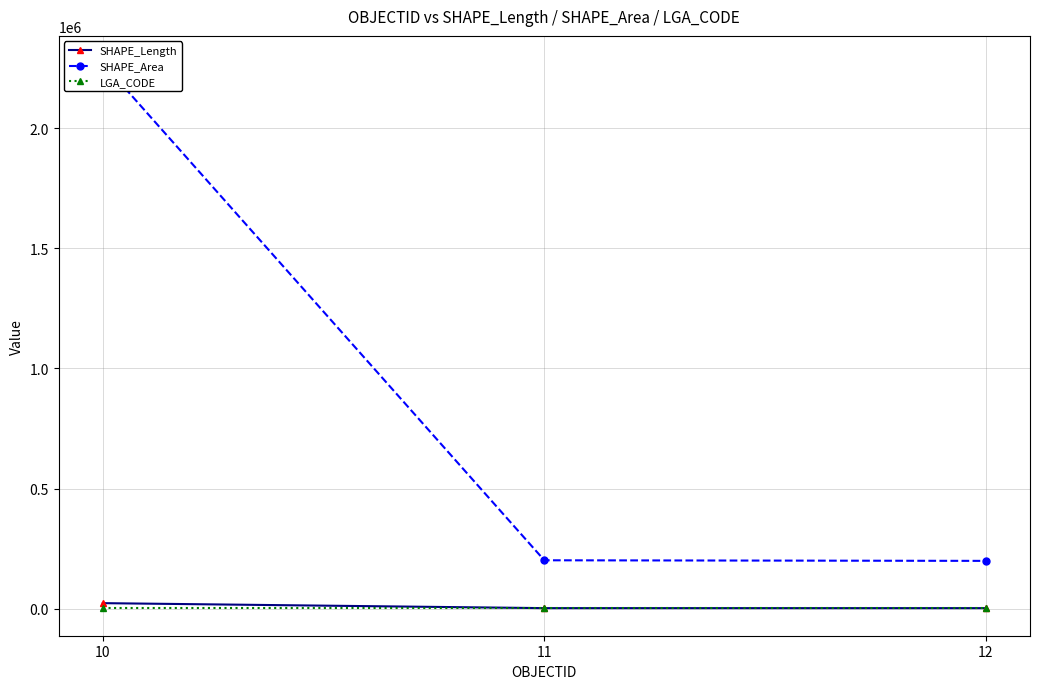

How many data points in SHAPE_Area are less than 201472?

1